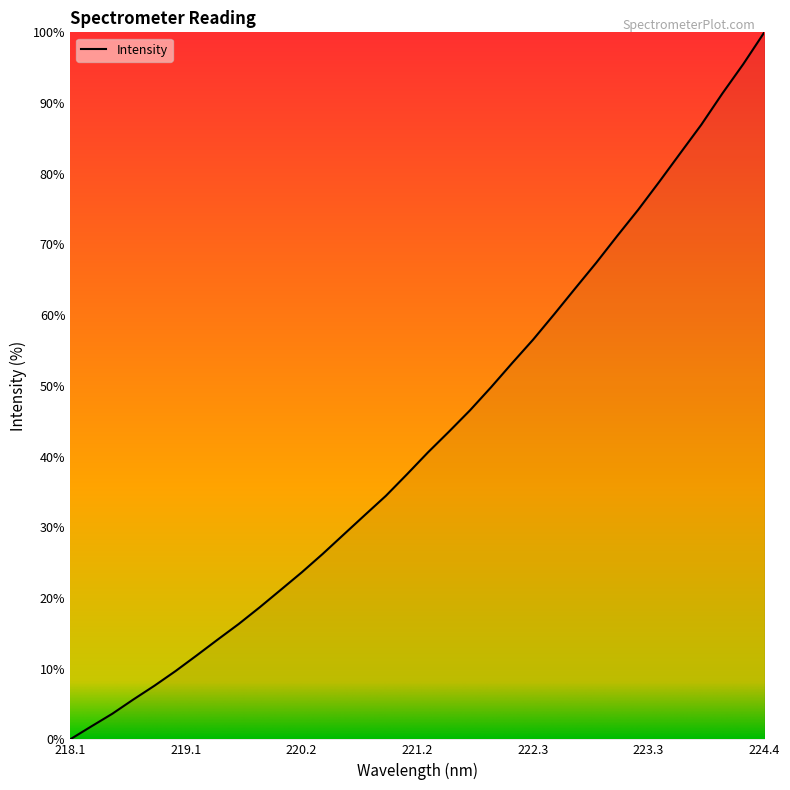

What is the average value?

42.8